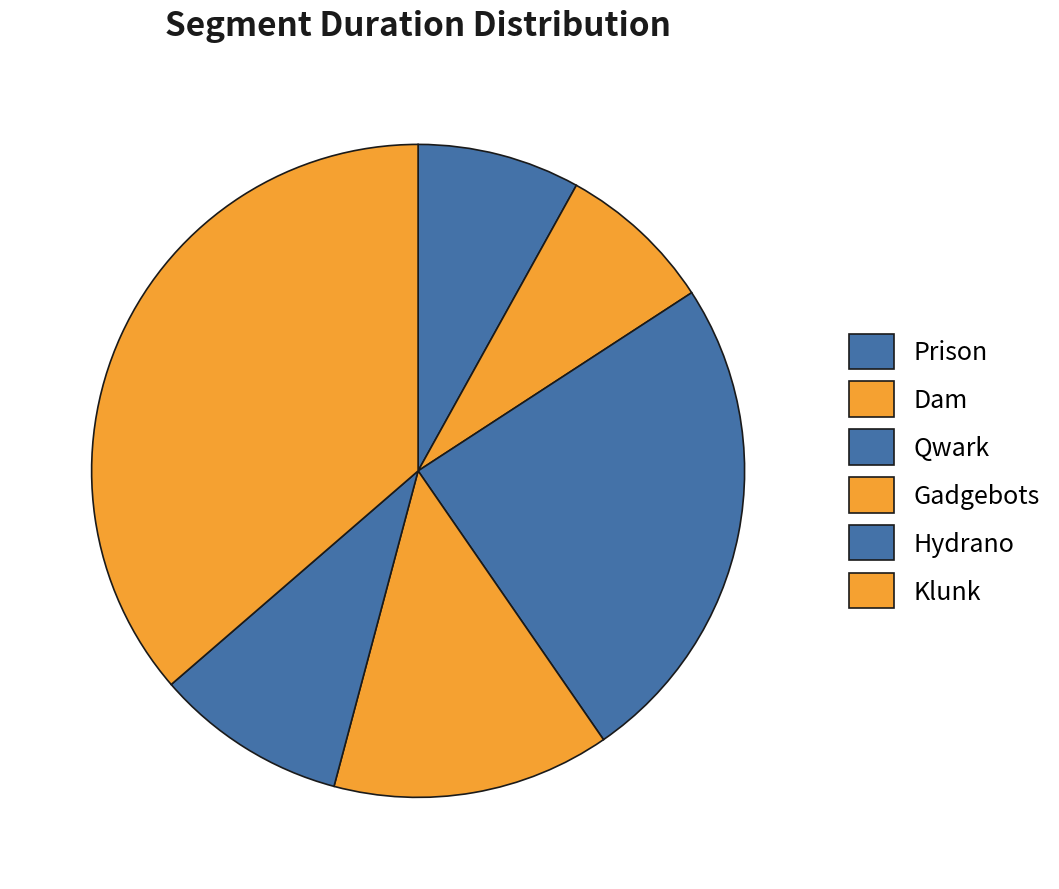

What is the change in value from Dam to Qwark?

+295237